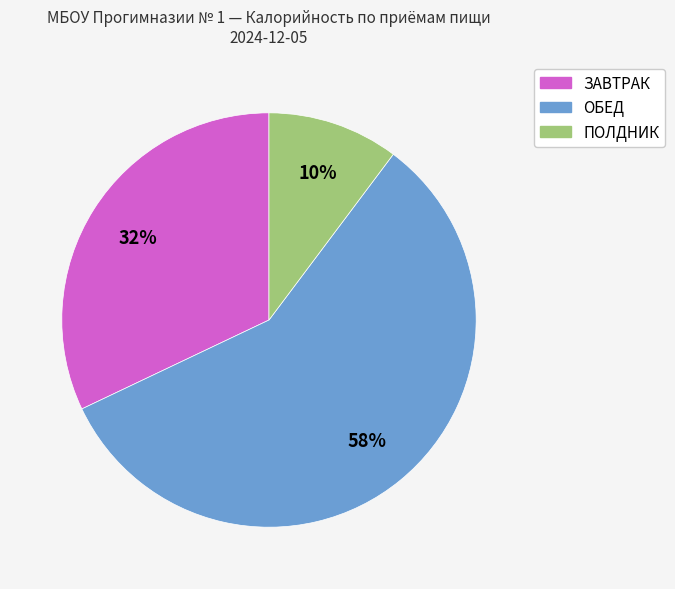

Is there any slice that represents more than half of the pie?

Yes